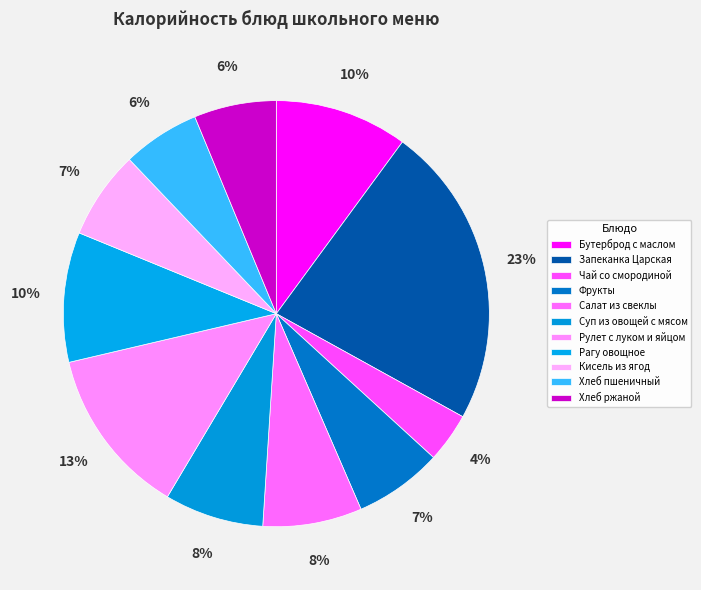

Which category has the smallest portion of the pie?

Чай со смородиной